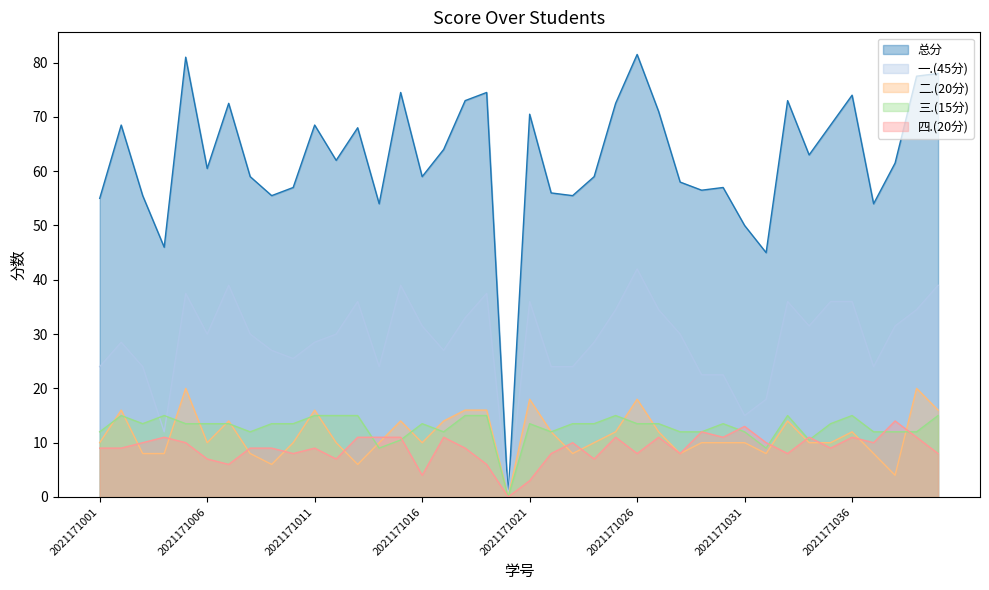

What is the value of the 总分 point at the 28th from the left?

58.0